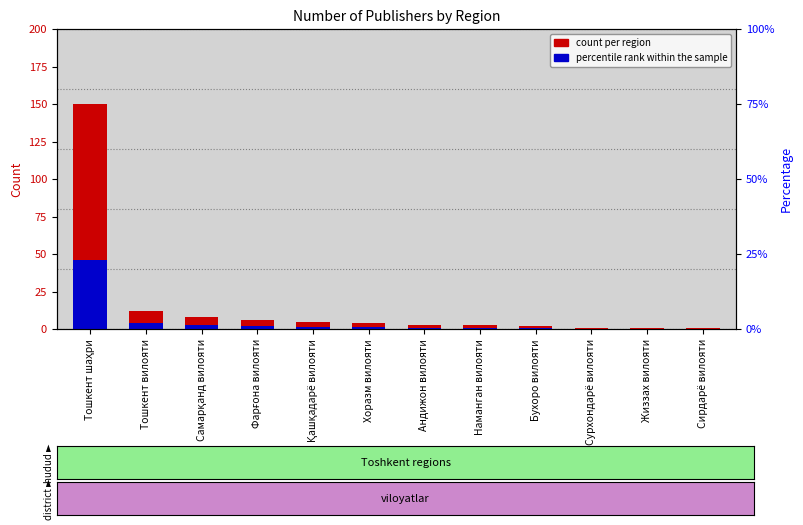

Reading left to right, extract all data points from this chart.

count per region: 150.0	12.0	8.0	6.0	5.0	4.0	3.0	3.0	2.0	1.0	1.0	1.0
percentile rank within sample: 45.9	3.7	2.4	1.8	1.5	1.2	0.9	0.9	0.6	0.3	0.3	0.3